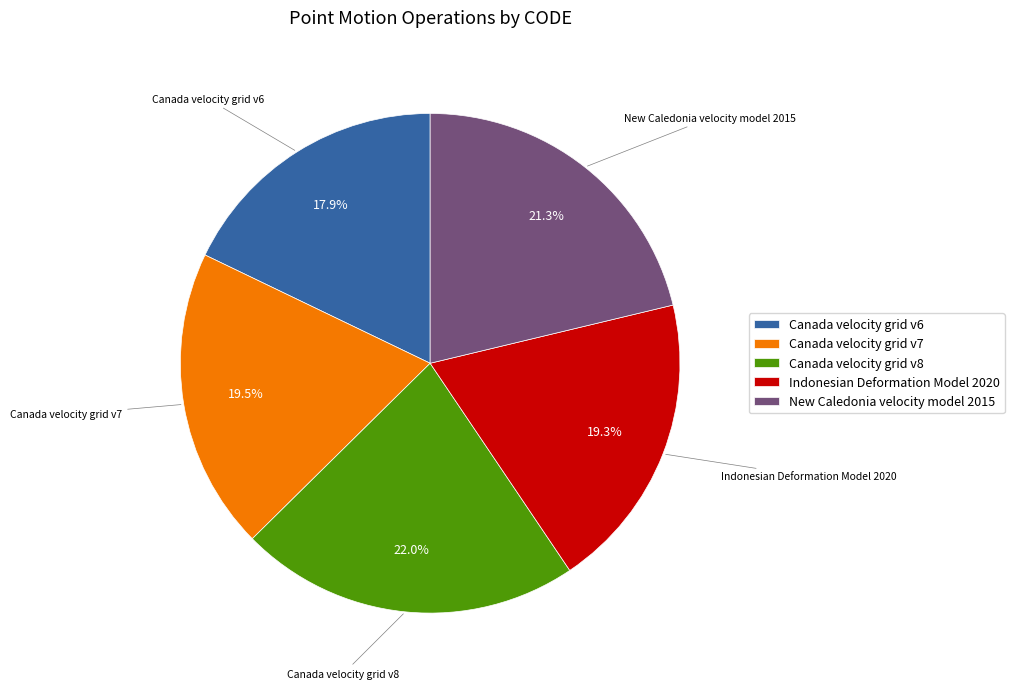

True or false: Indonesian Deformation Model 2020 accounts for 28% of the total.

False